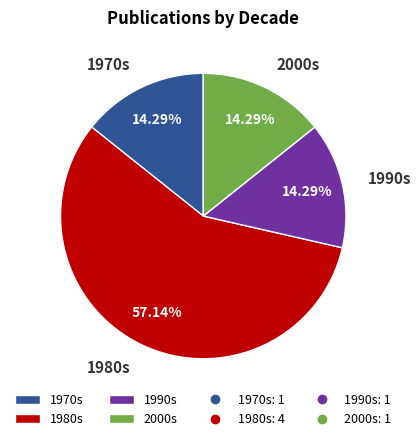

Which has a higher value, 1990s or 1980s?

1980s